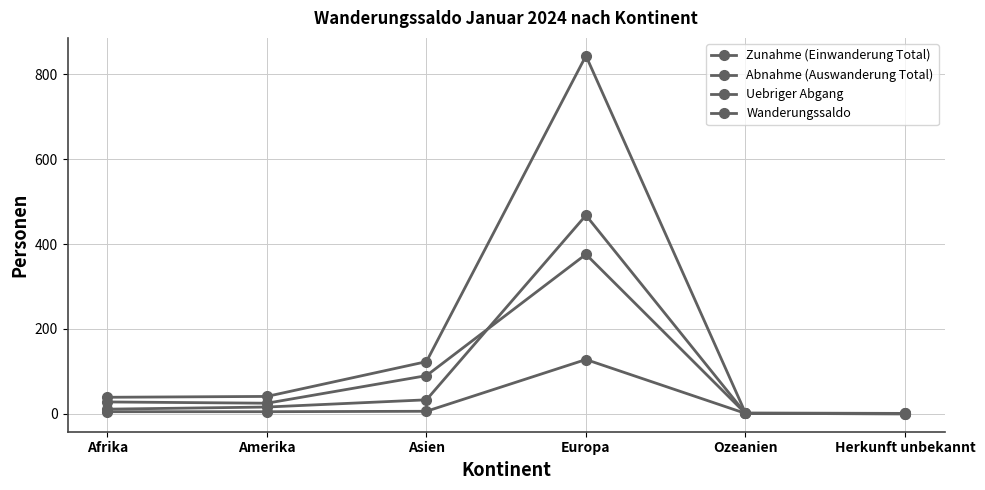

What is the spread (max minus min) of values at Amerika?

36